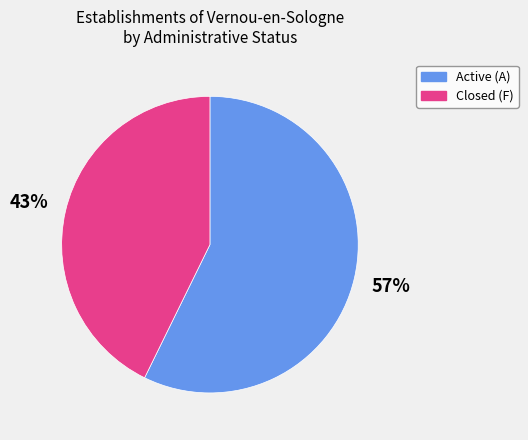

Is there a majority slice in this chart?

Yes